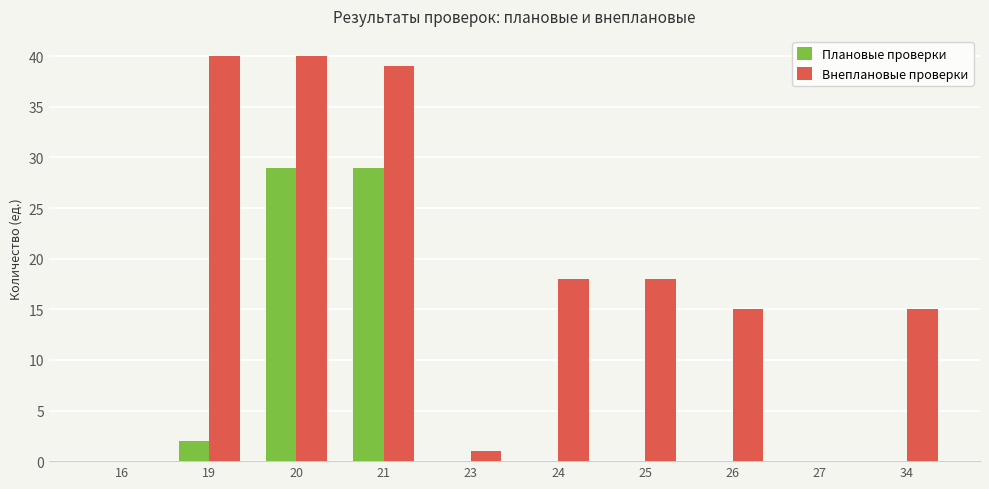

At which label is Плановые проверки closest to 14?

19